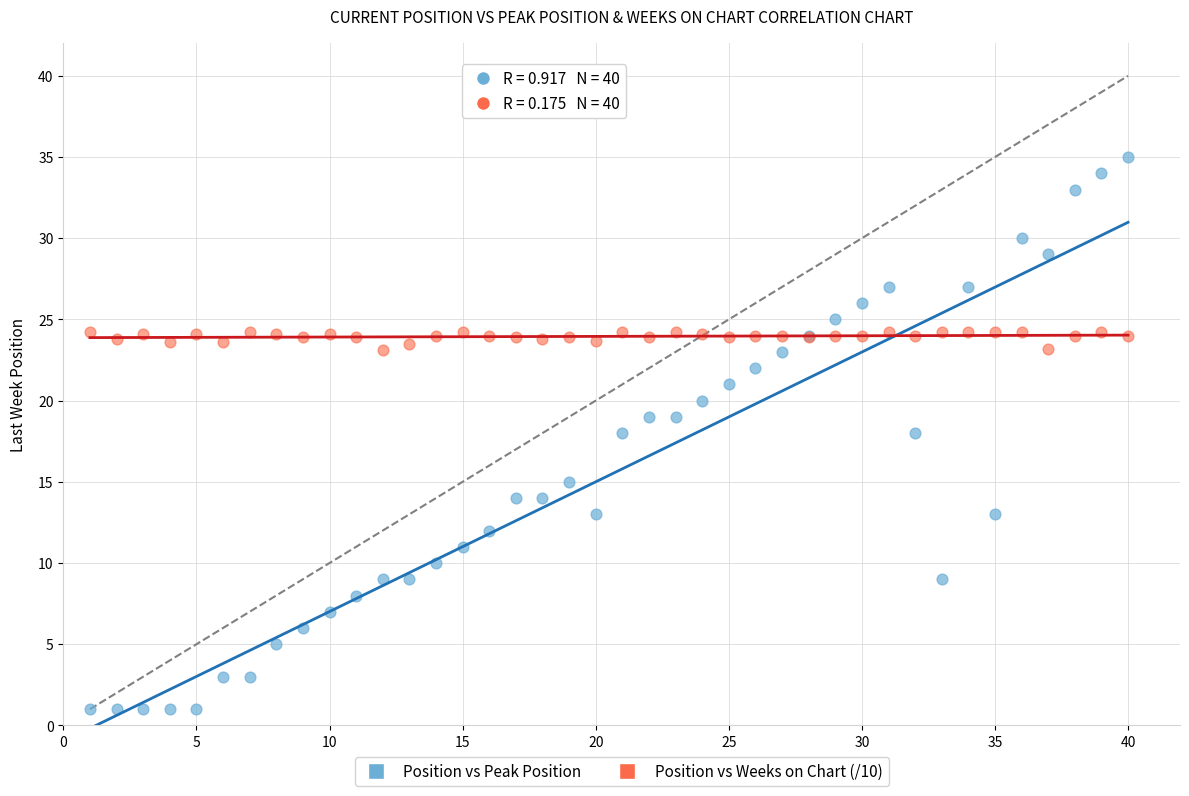

What are all the series names shown in the legend?

Position vs Peak Position, Position vs Weeks on Chart (/10)